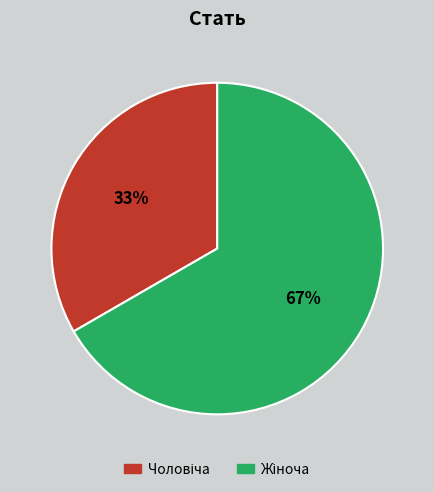

To the nearest percent, what is the average slice percentage?

50%